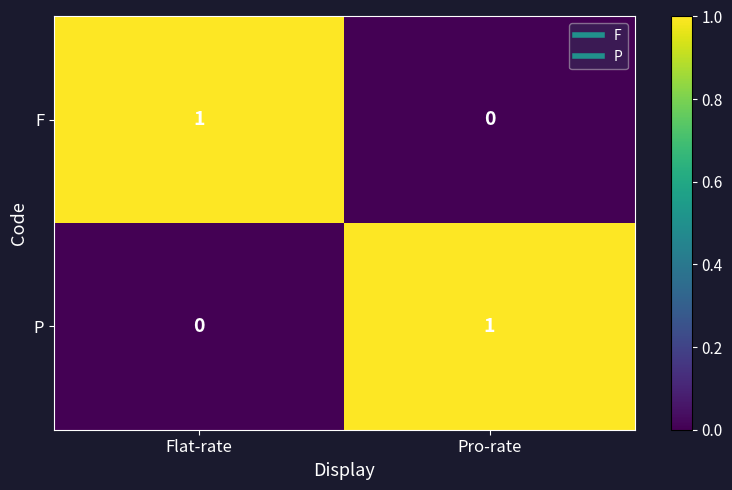

What is the difference between the highest and lowest values at Pro-rate?

1